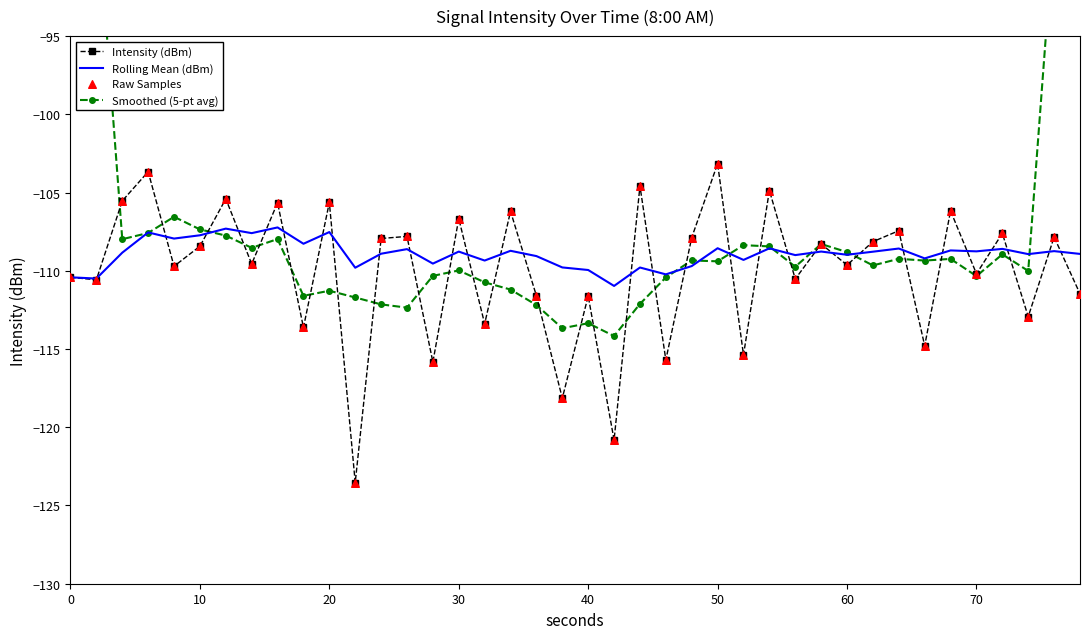

What are all the series names shown in the legend?

Intensity (dBm), Rolling Mean (dBm), Smoothed (5-pt avg), Raw Samples